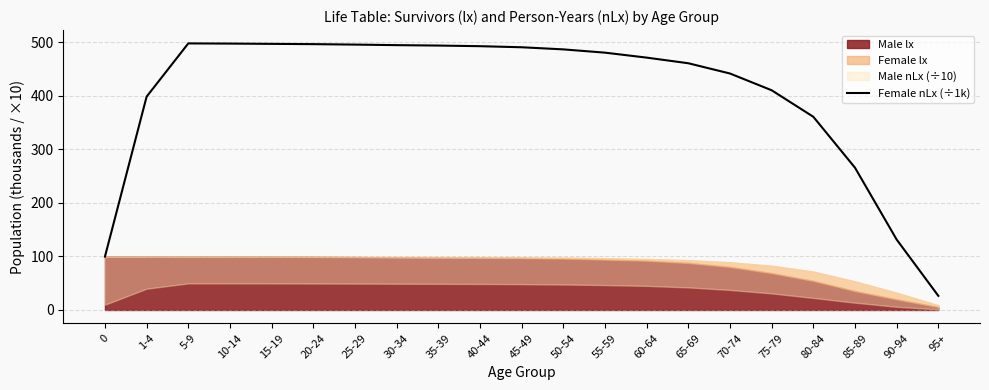

The value of Female nLx (÷1k) at 85-89 is 151.8. True or false?

False